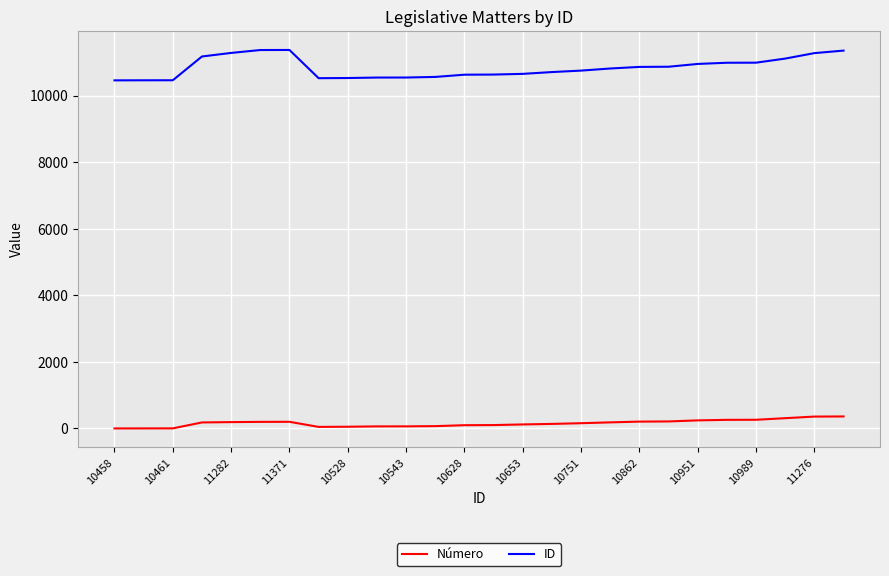

What is the difference between the second highest and second lowest values in the ID series?

909